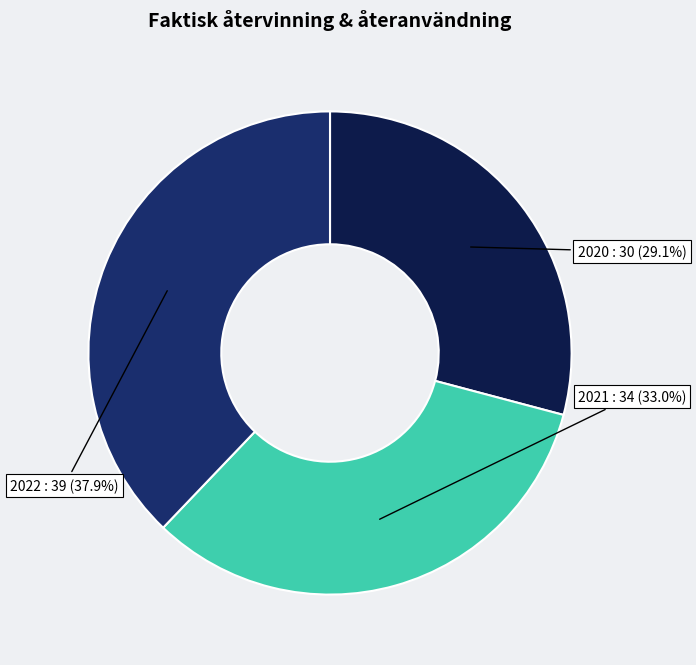

To the nearest percent, what is the difference between the largest and smallest slice percentages?

9%